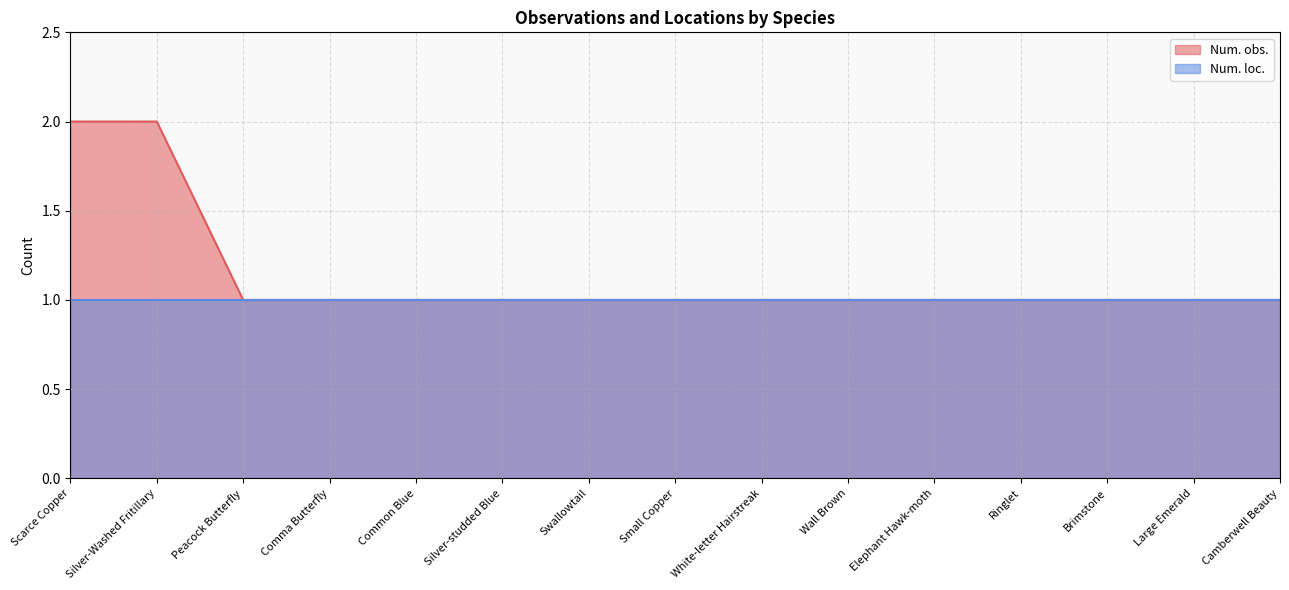

Reading left to right, list all the values displayed in this chart.

2	2	1	1	1	1	1	1	1	1	1	1	1	1	1